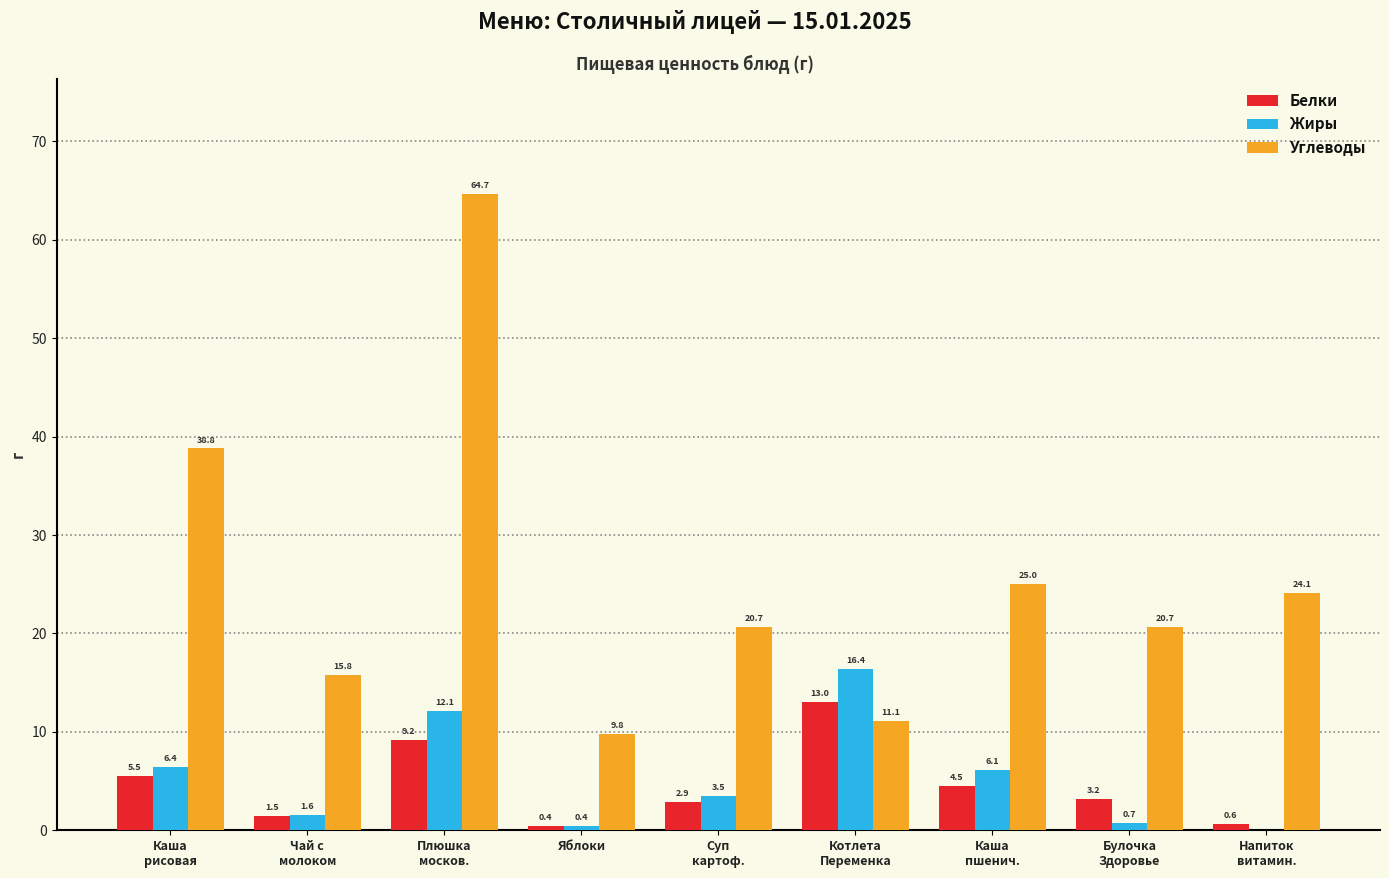

Which series has the largest total across all categories?

Углеводы